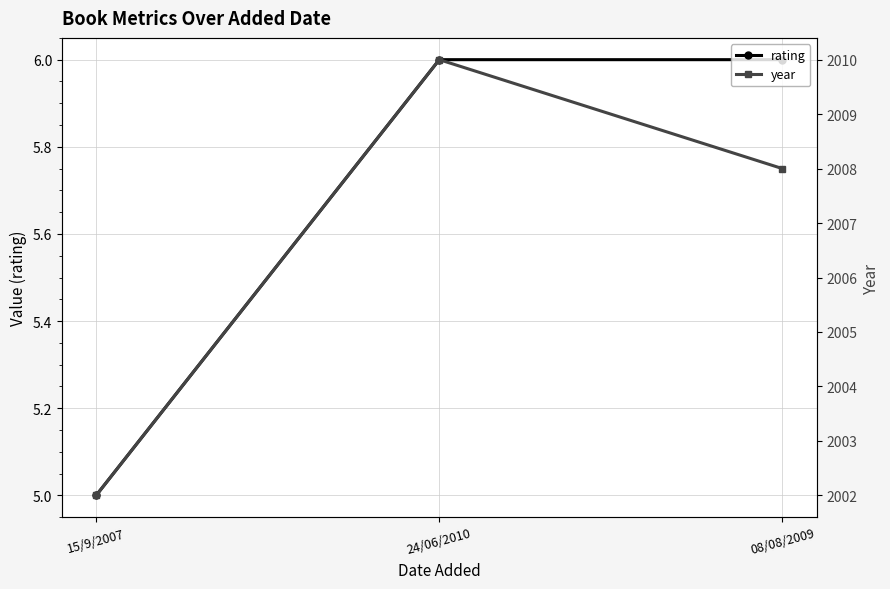

Reading left to right, extract all data points from this chart.

rating: 5	6	6
year: 2002	2010	2008